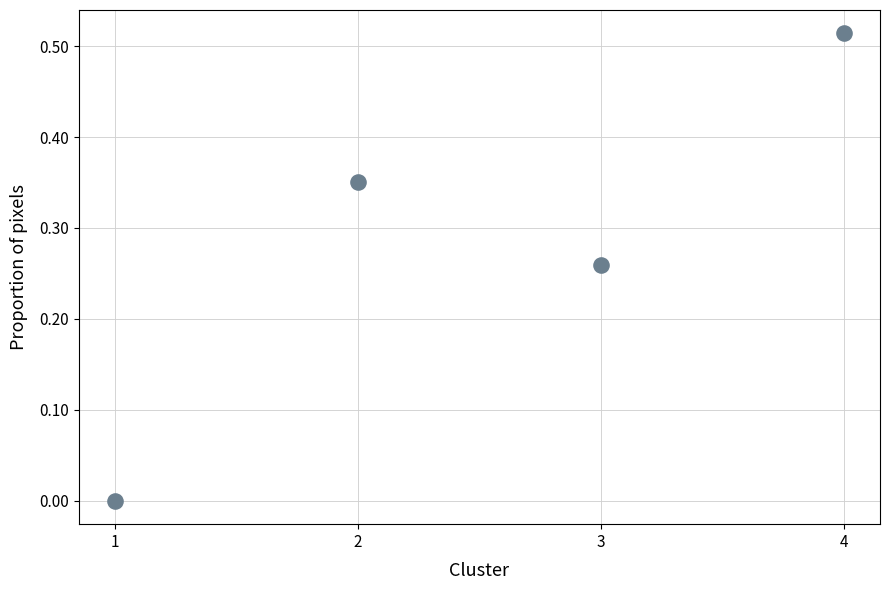

What is the range of X values (max minus min)?

3.0